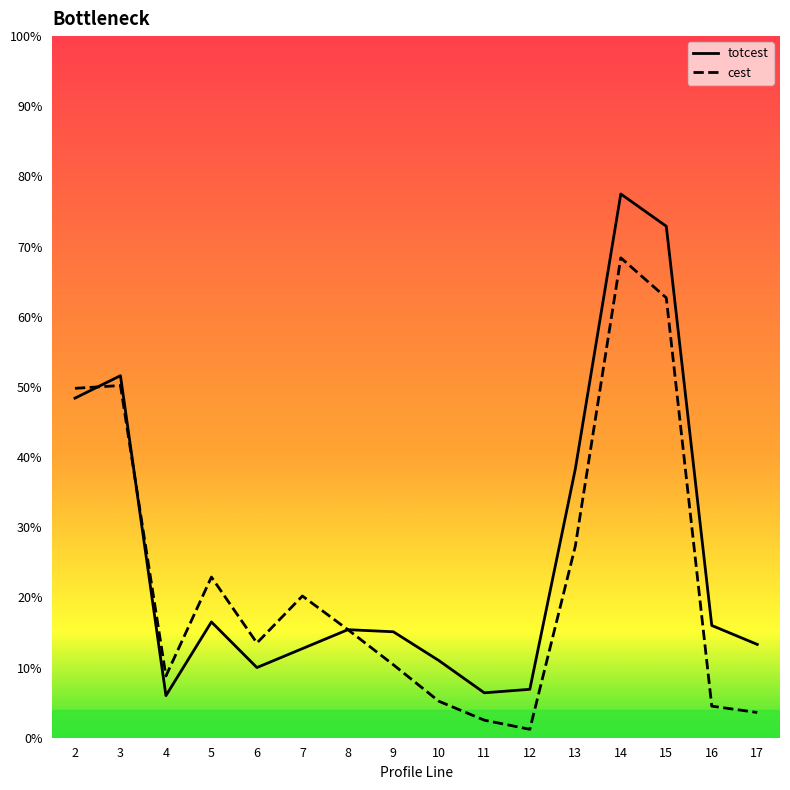

What is the difference between the highest and lowest values at 7?

7.5